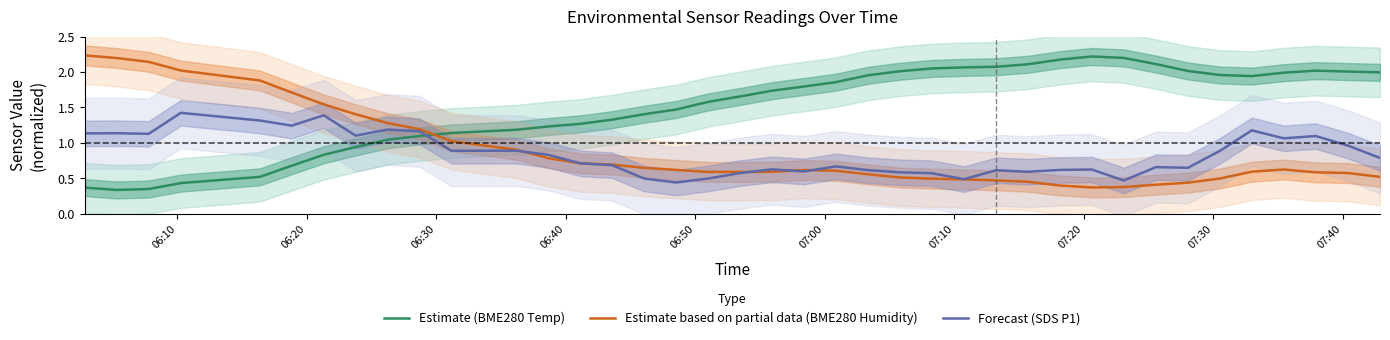

How many values in the Estimate (BME280 Temp) series exceed 1?

31